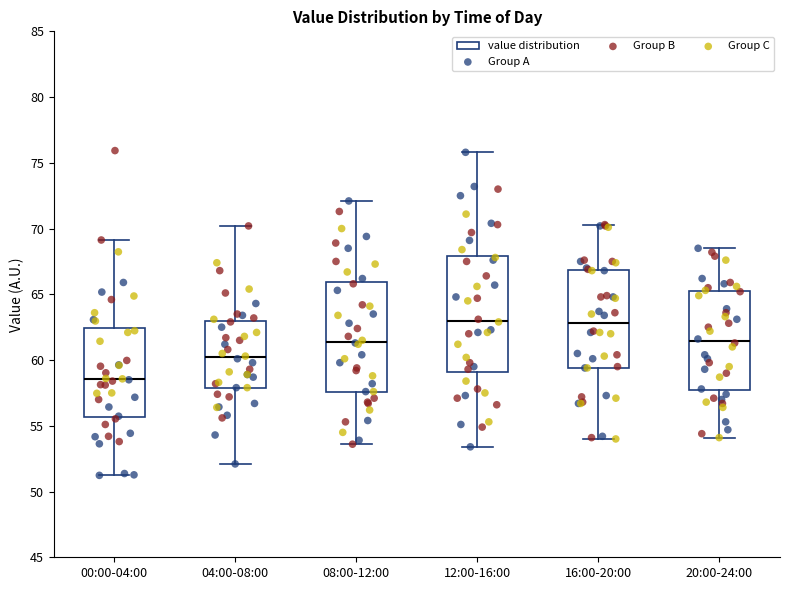

Which box is the tallest, from its lower edge to its upper edge?

12:00-16:00